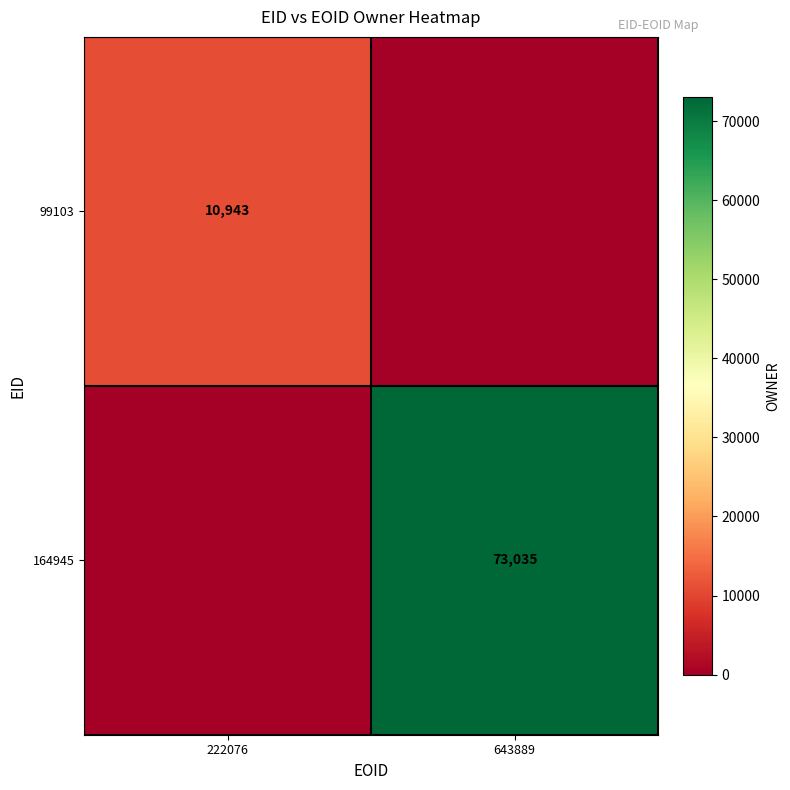

The value of 99103 at 222076 is 16607. True or false?

False